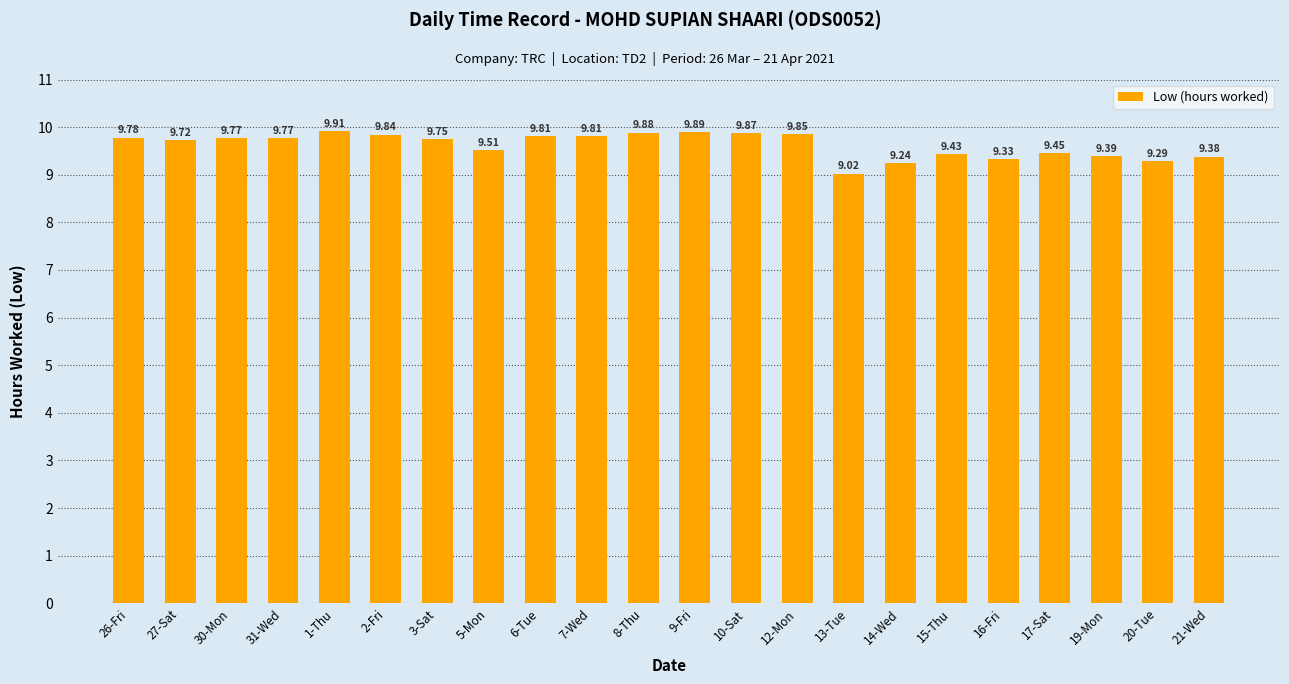

Are the bars horizontal?

No